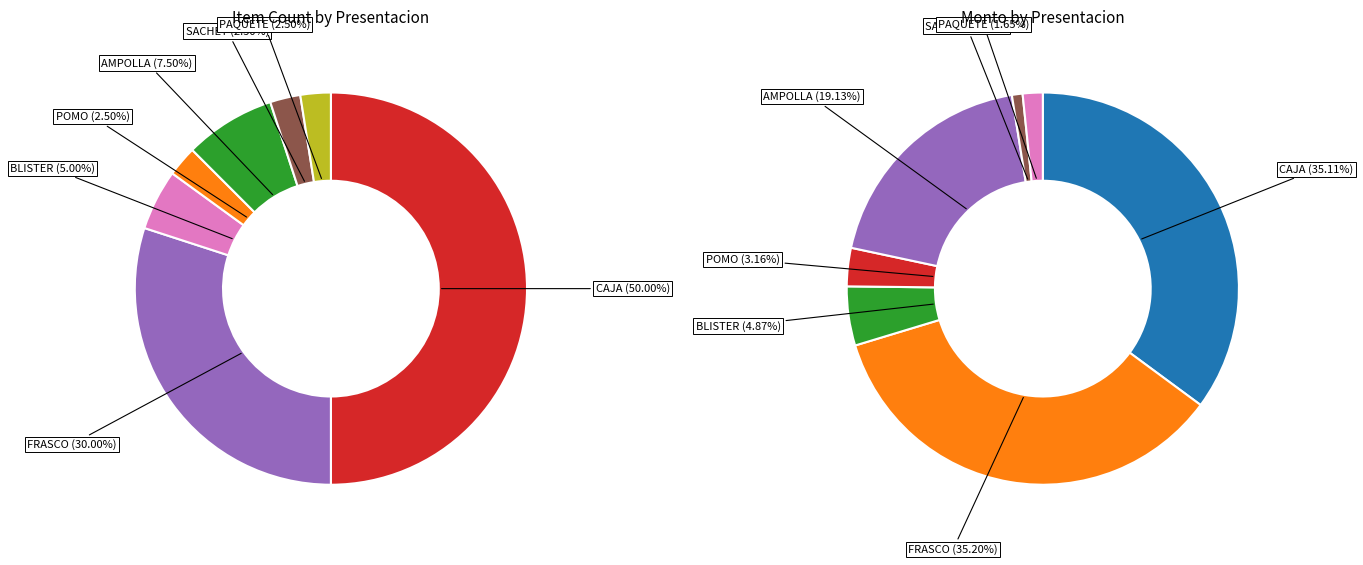

What percentage is NOT represented by AMPOLLA?

80.9%